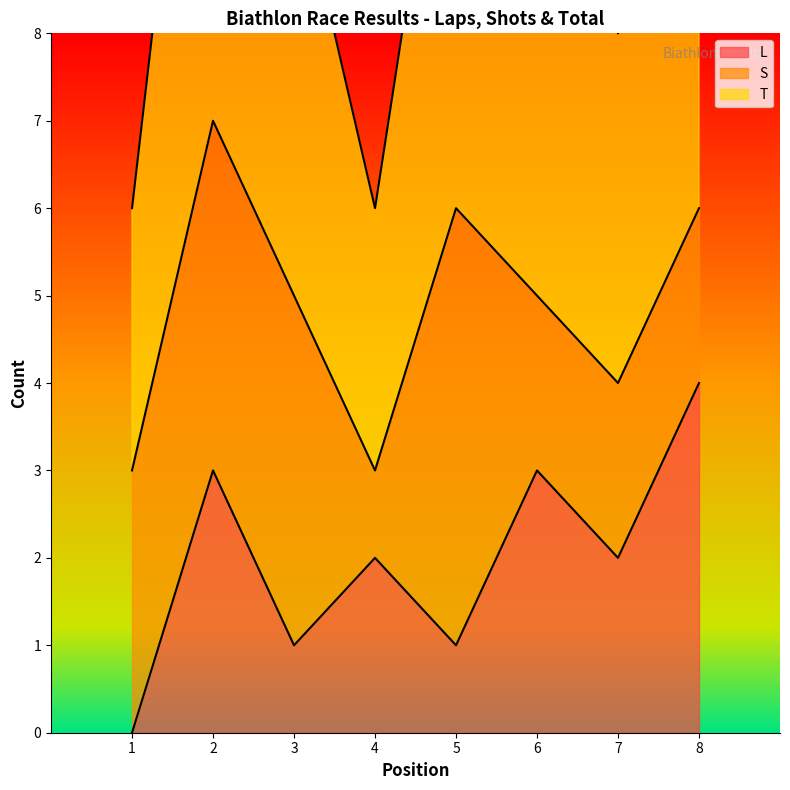

True or false: L has more than 0 points higher than both neighbors.

True